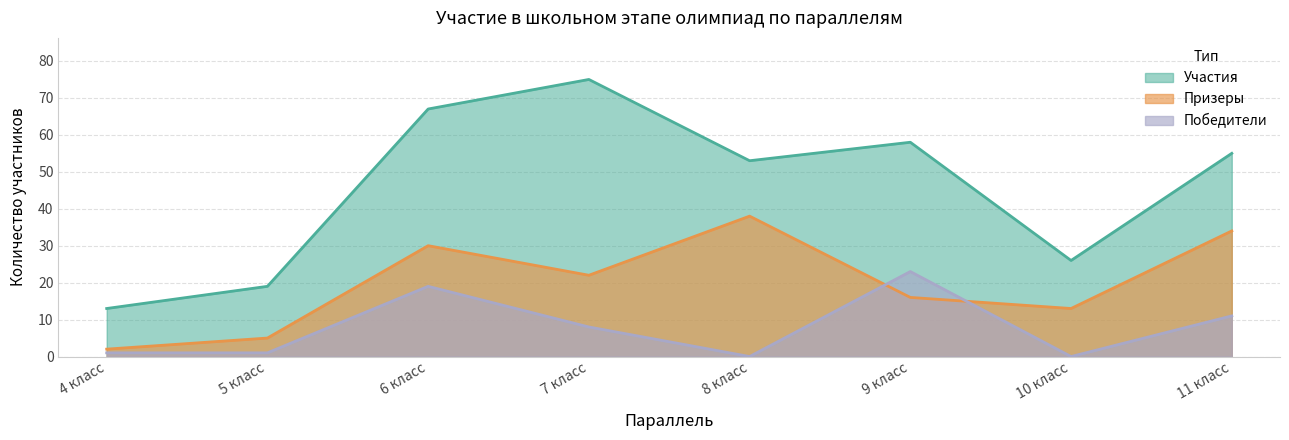

What is the value of the Участия point at the 6th from the left?

58